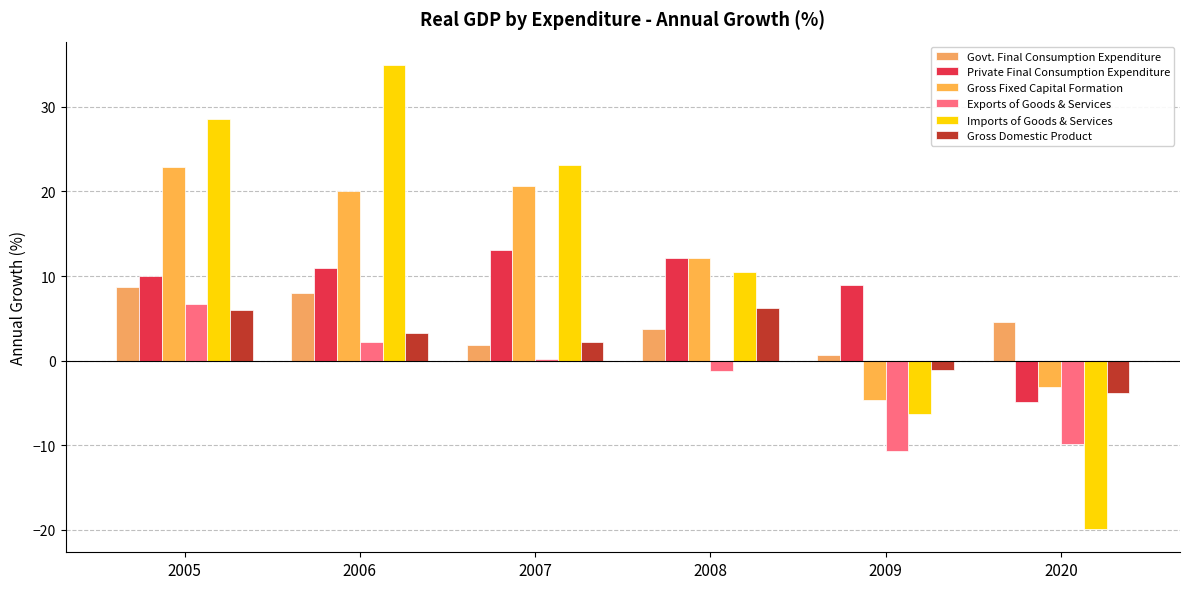

Is it true that Private Final Consumption Expenditure equals -4.8 at 2020?

True